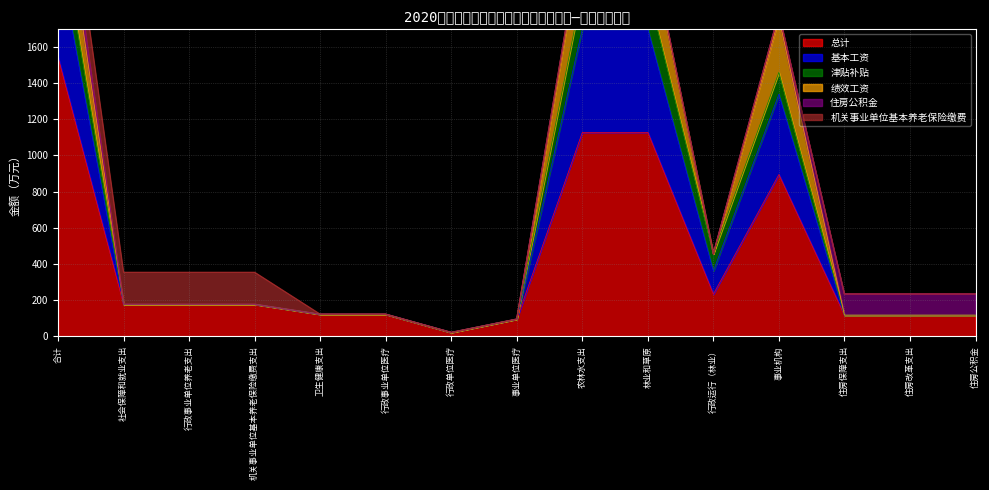

At which category does 绩效工资 reach its first local valley?

行政运行（林业）